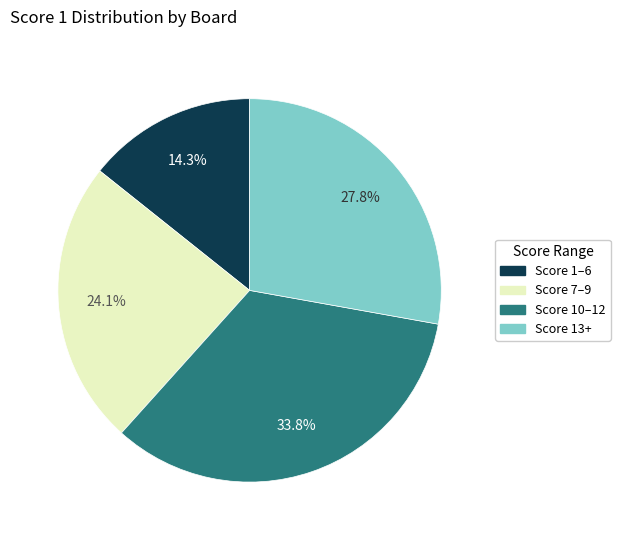

Rank the categories by value from lowest to highest.

Score 1–6, Score 7–9, Score 13+, Score 10–12